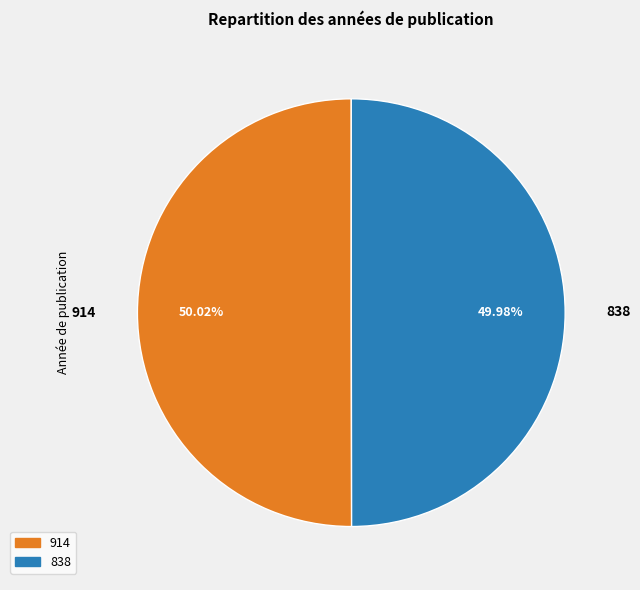

Combined, what portion of the pie is 838 and 914?

100.0%